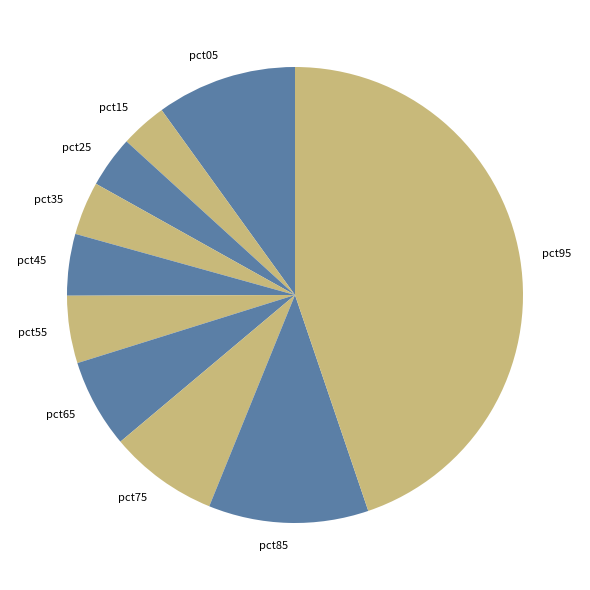

How many slices are in this pie chart?

10